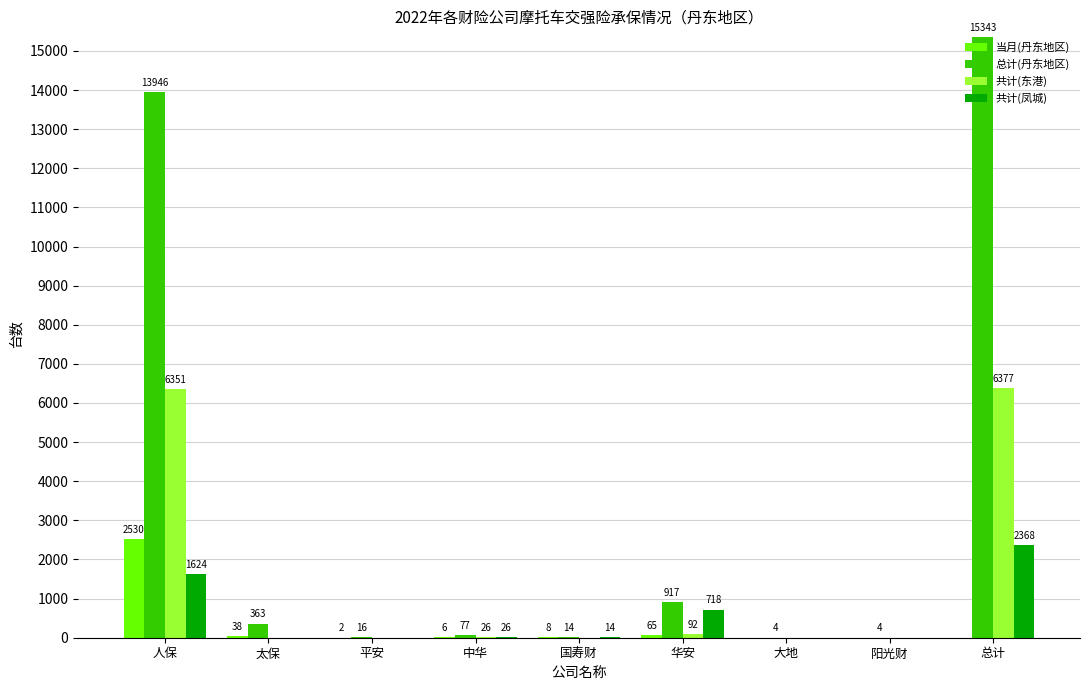

Which series changed the most between 中华 and 阳光财?

总计(丹东地区)